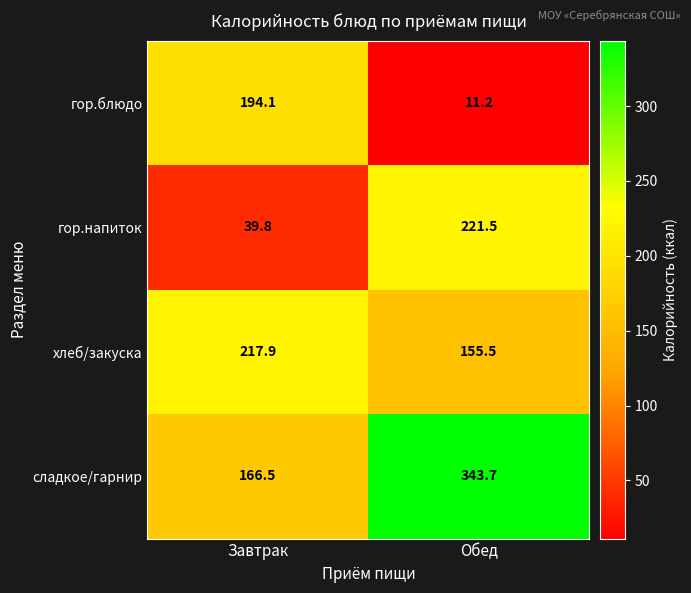

Where is гор.напиток nearest to the value 130?

Завтрак